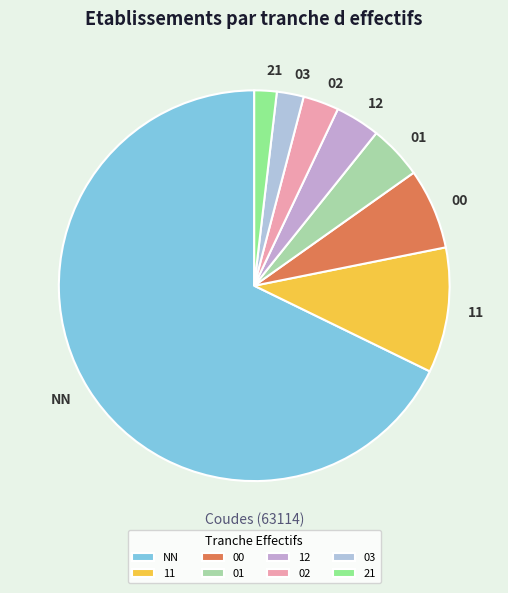

What is the largest slice in the pie chart?

NN